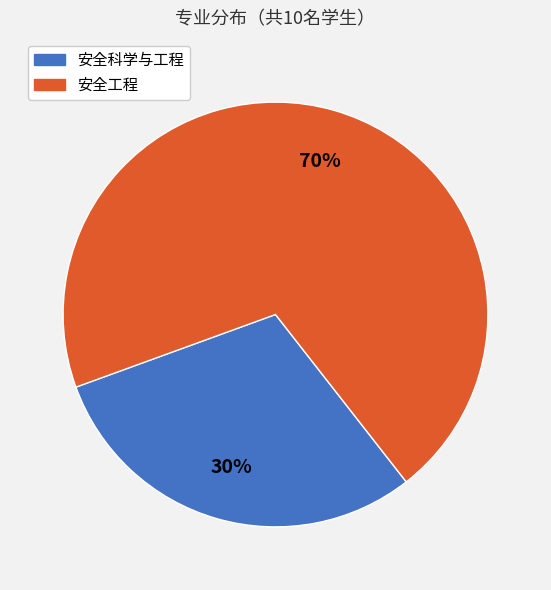

What percentage is the 安全工程 slice, to the nearest percent?

70%